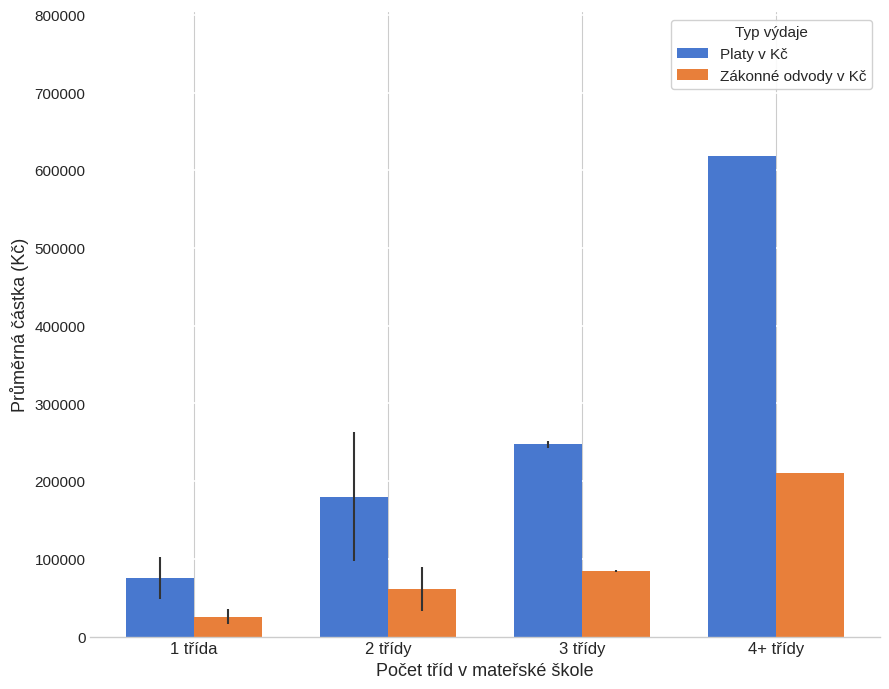

What is the total value across all series at 1 třída?

100872.9